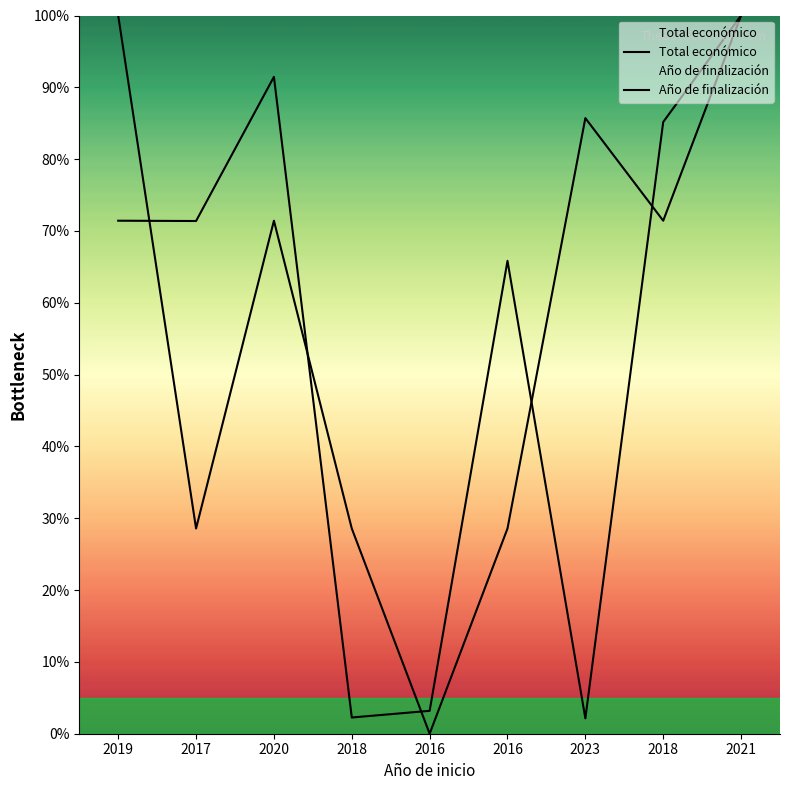

The value of Año de finalización at 2021 is 100.0. True or false?

True